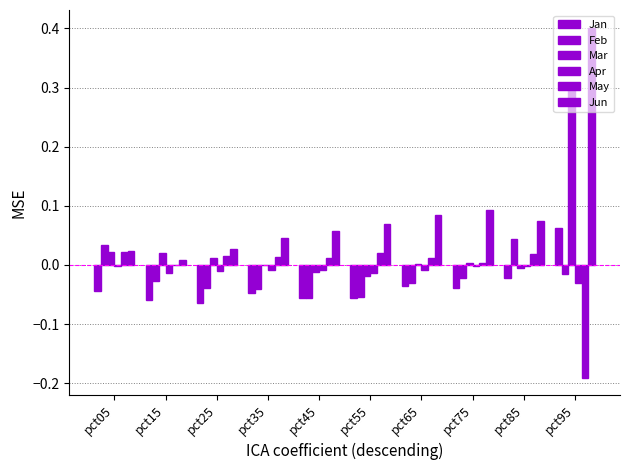

How many groups of bars are there?

10